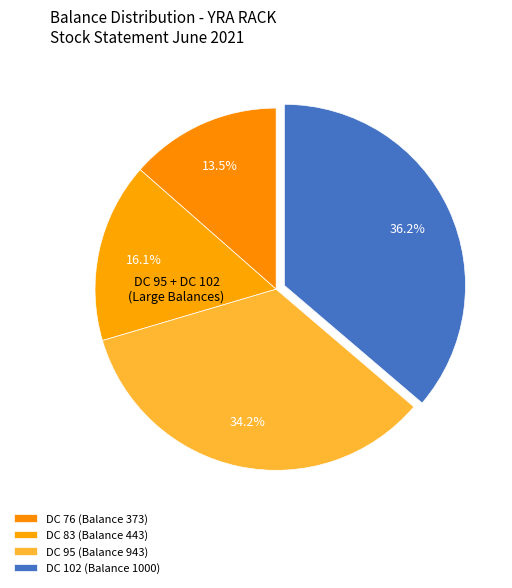

Does DC 76 (Balance 373) account for over 50% of the chart?

No